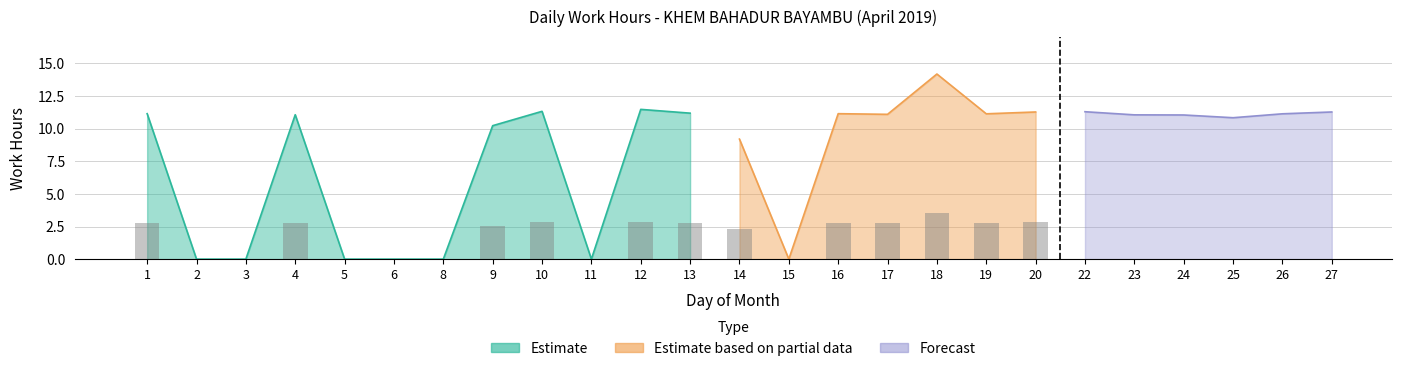

Rank the categories by value from highest to lowest.

18, 12, 10, 22, 20, 27, 13, 1, 16, 19, 26, 17, 4, 23, 24, 25, 9, 14, 2, 3, 5, 6, 8, 11, 15